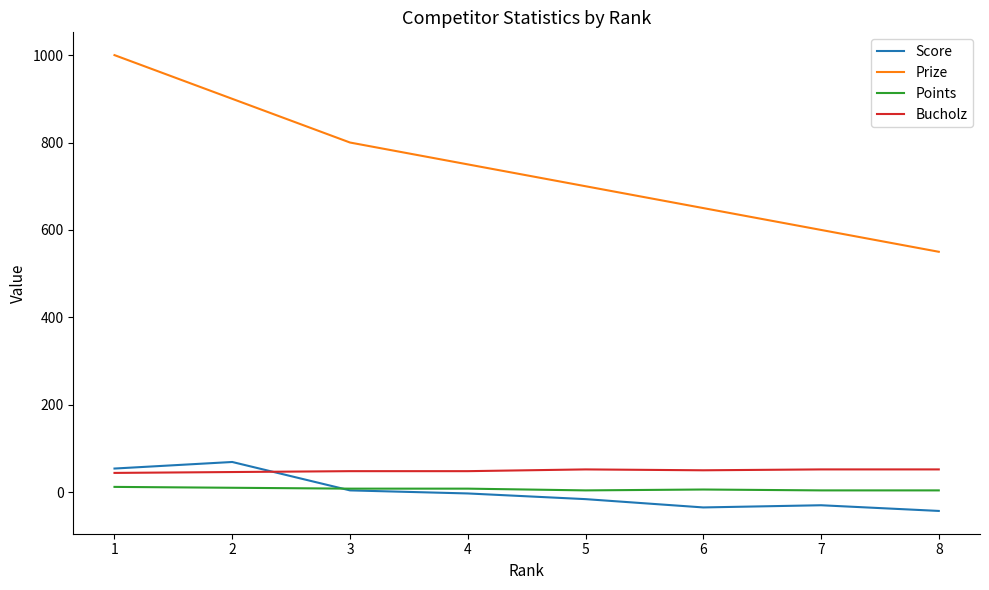

What is the sum of the Points values at 5 and 3?

12